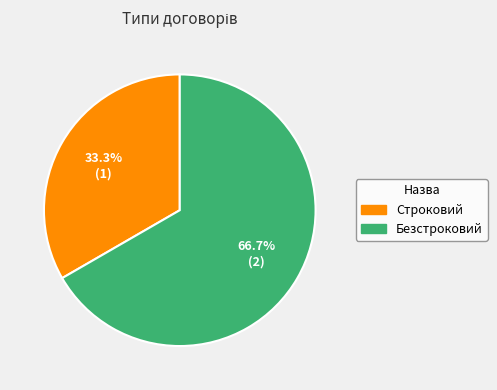

Approximately how many times larger is the value at Строковий compared to Безстроковий?

0.5